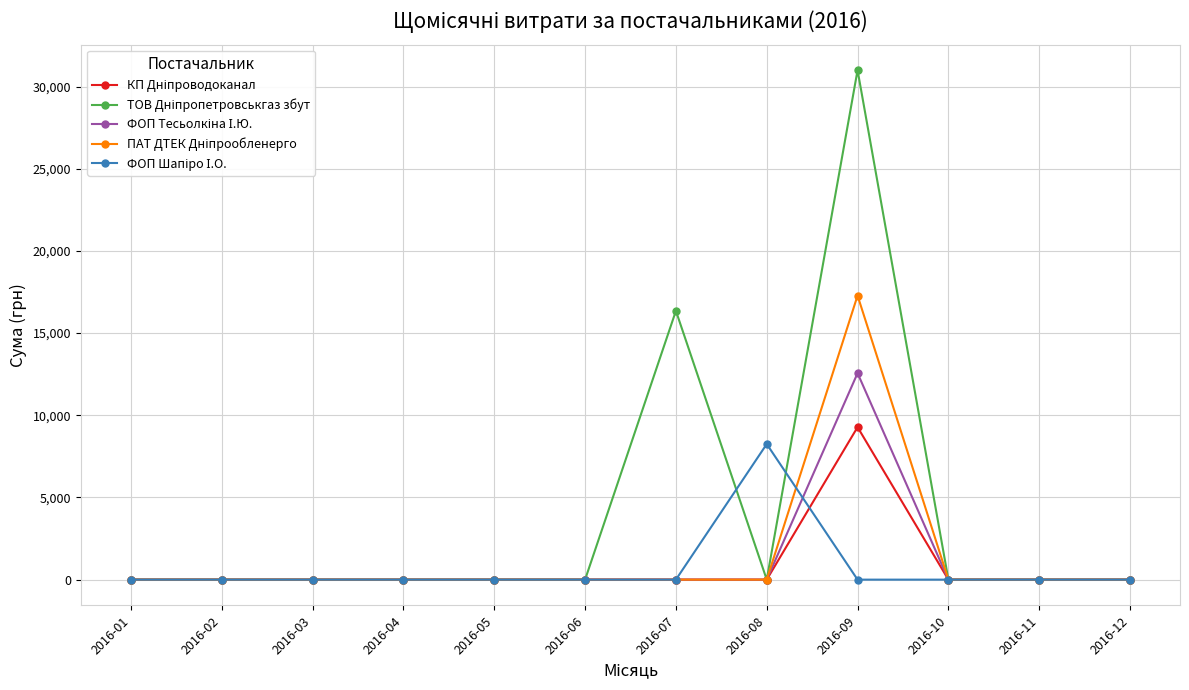

What is the maximum value shown in the chart?

30993.8